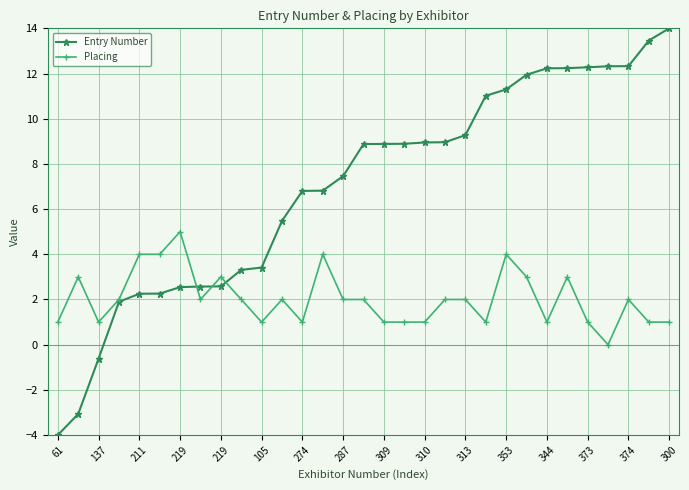

True or false: Placing has more than 0 points higher than both neighbors.

True